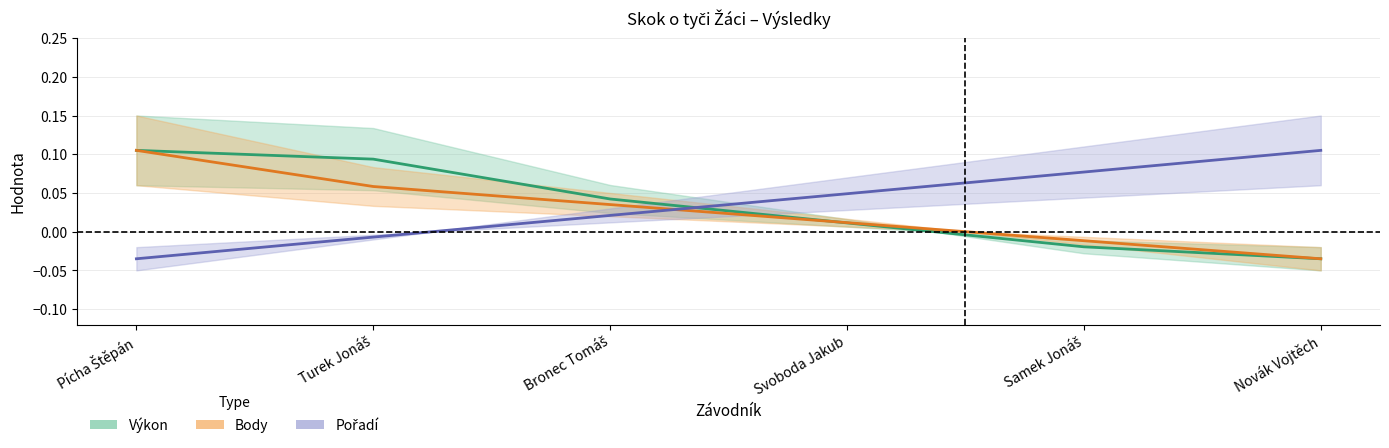

Between Pícha Štěpán and Svoboda Jakub, which is larger?

Pícha Štěpán